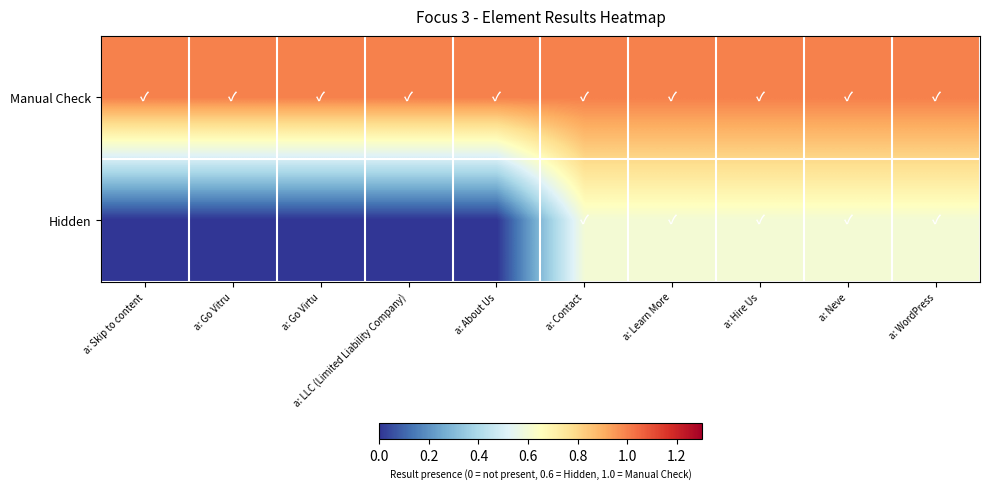

Reading left to right, what are all the values shown in this chart?

Manual Check: a: Skip to content=1.0	a: Go Vitru=1.0	a: Go Virtu=1.0	a: LLC (Limited Liability Company)=1.0	a: About Us=1.0	a: Contact=1.0	a: Learn More=1.0	a: Hire Us=1.0	a: Neve=1.0	a: WordPress=1.0
Hidden: a: Skip to content=0.0	a: Go Vitru=0.0	a: Go Virtu=0.0	a: LLC (Limited Liability Company)=0.0	a: About Us=0.0	a: Contact=0.6	a: Learn More=0.6	a: Hire Us=0.6	a: Neve=0.6	a: WordPress=0.6